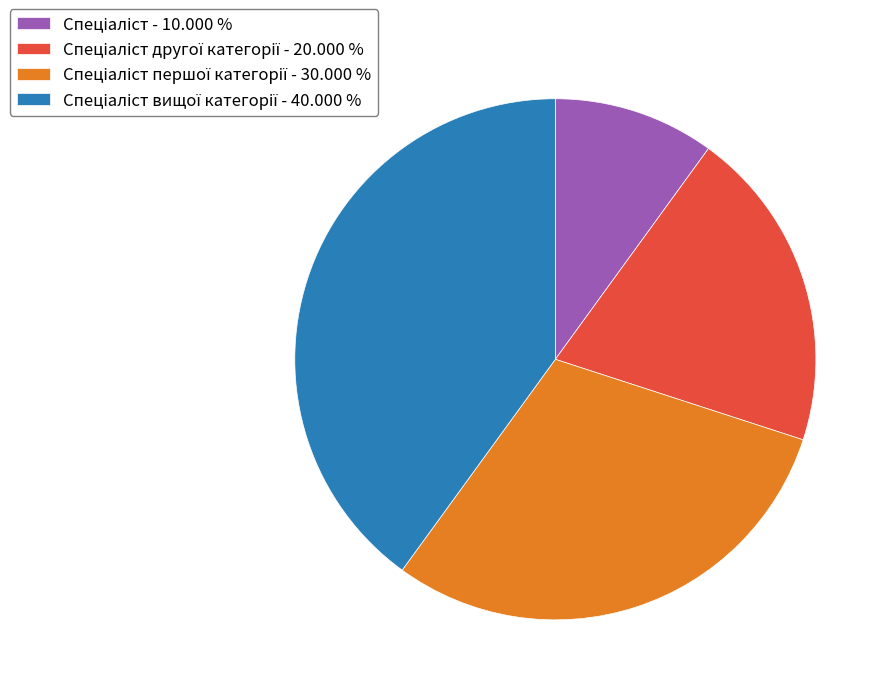

Is there a majority slice in this chart?

No